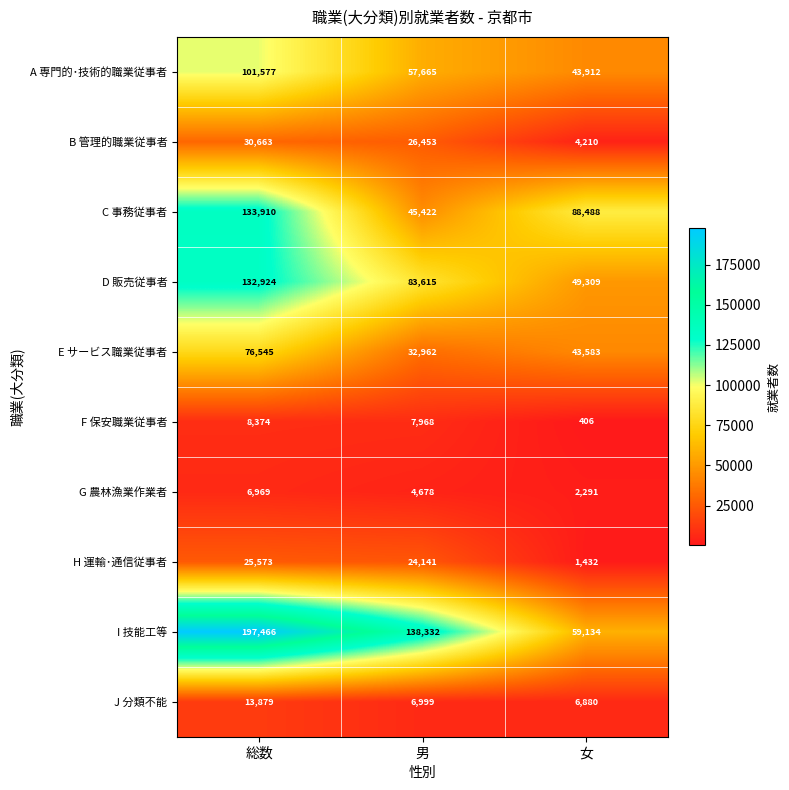

What is the sum of the A 専門的･技術的職業従事者 values at 総数 and 男?

159242